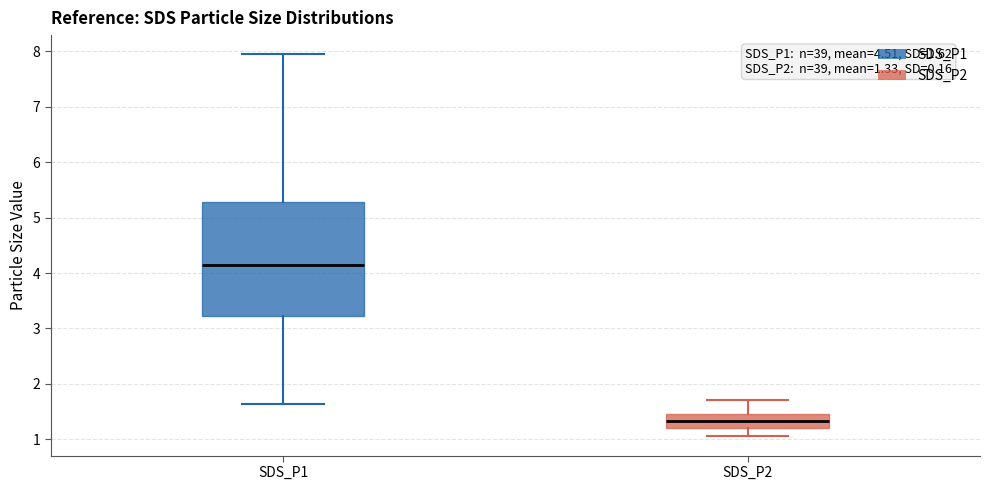

Comparing the boxes themselves (not the whiskers), which one is the tallest?

SDS_P1